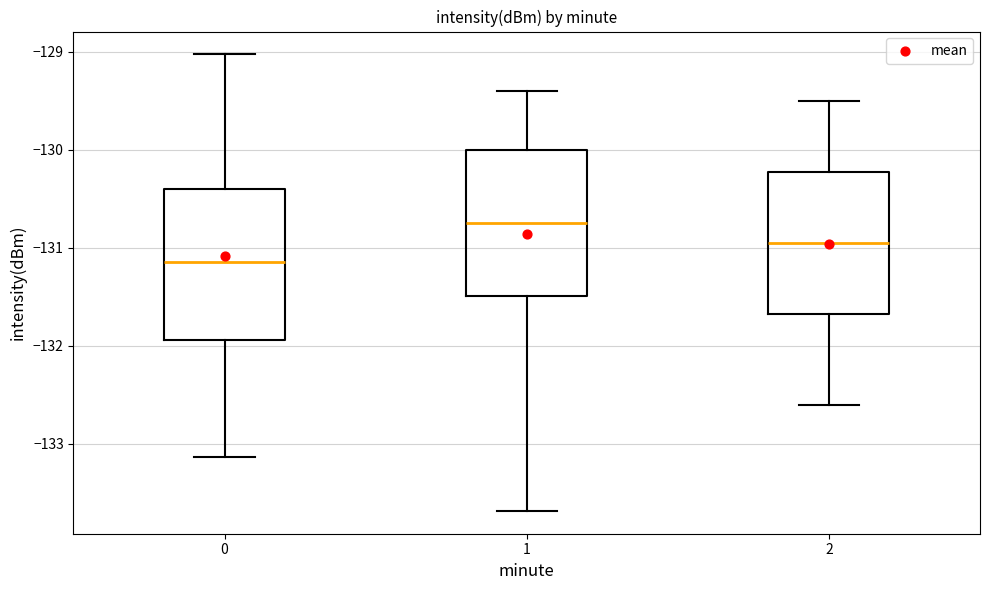

Reading left to right, transcribe this box plot: for each box, give where its median line is, the range the box spans, and where its two whiskers end, as read against the y-axis. The values are not printed on the chart, so give them approximately, as read against the axis.

0: median -131.1, box -131.9 to -130.4, whiskers -133.1 to -129.0
1: median -130.7, box -131.5 to -130.0, whiskers -133.7 to -129.4
2: median -130.9, box -131.7 to -130.2, whiskers -132.6 to -129.5